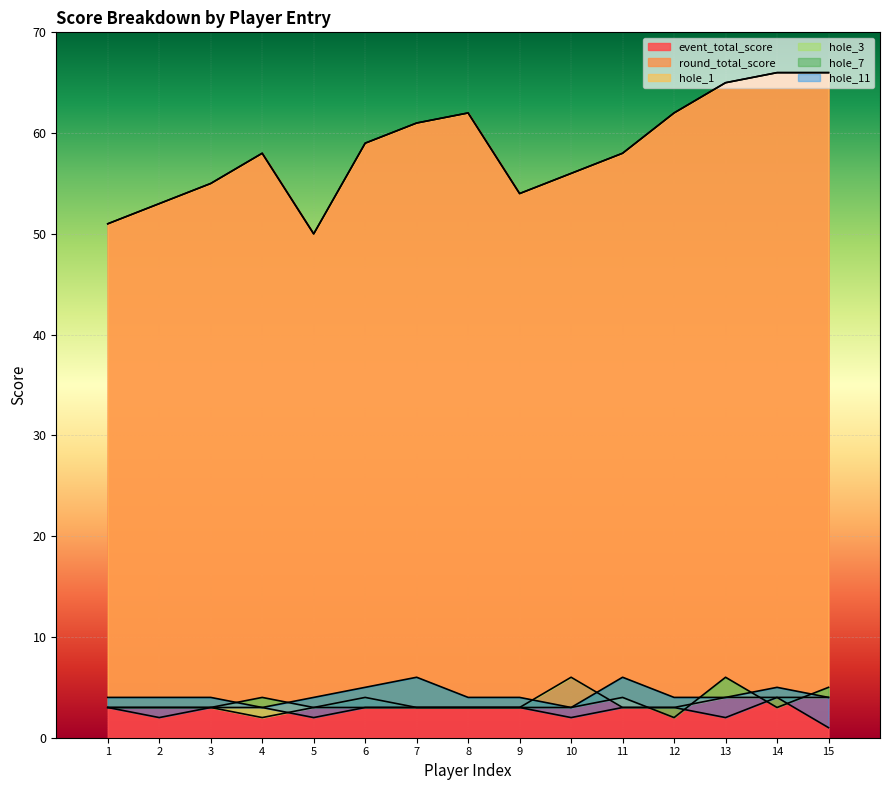

What is the difference between the maximum and minimum values in the hole_3 series?

4